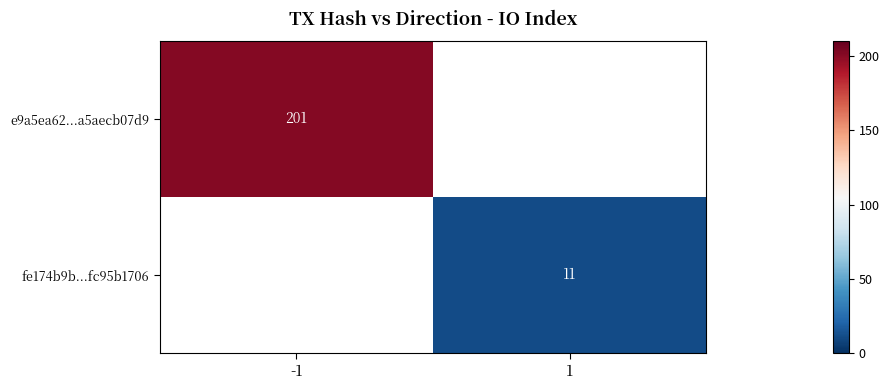

What is the smallest value displayed?

11.0